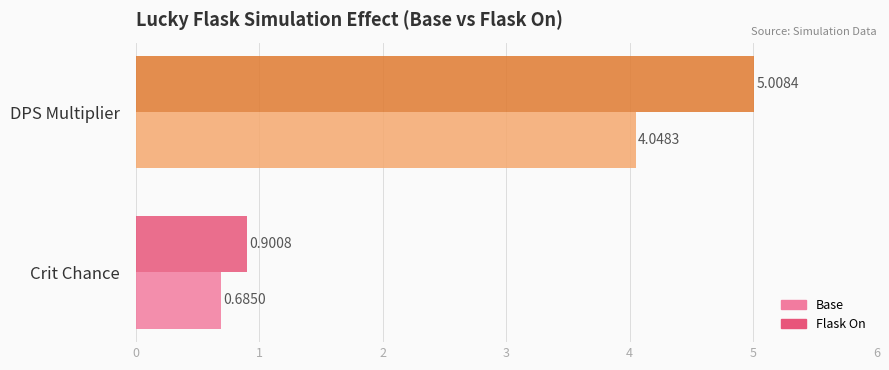

What is the spread (max minus min) of values at DPS Multiplier?

1.0